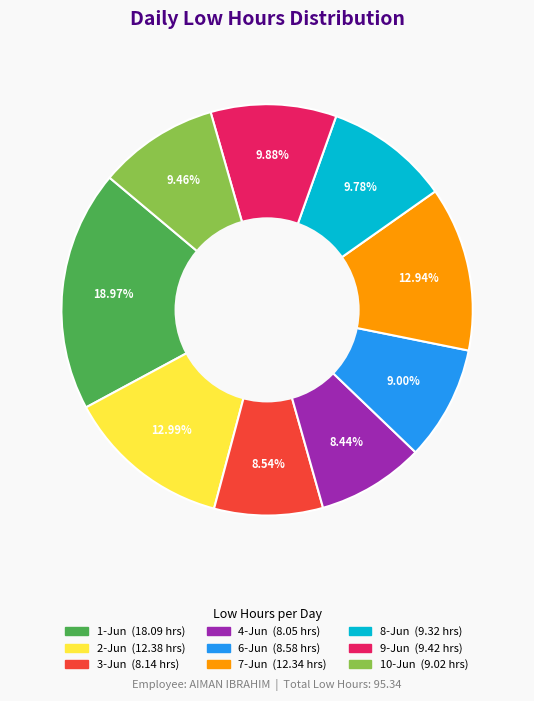

What is the ratio of the value at 6-Jun to the value at 8-Jun?

0.9